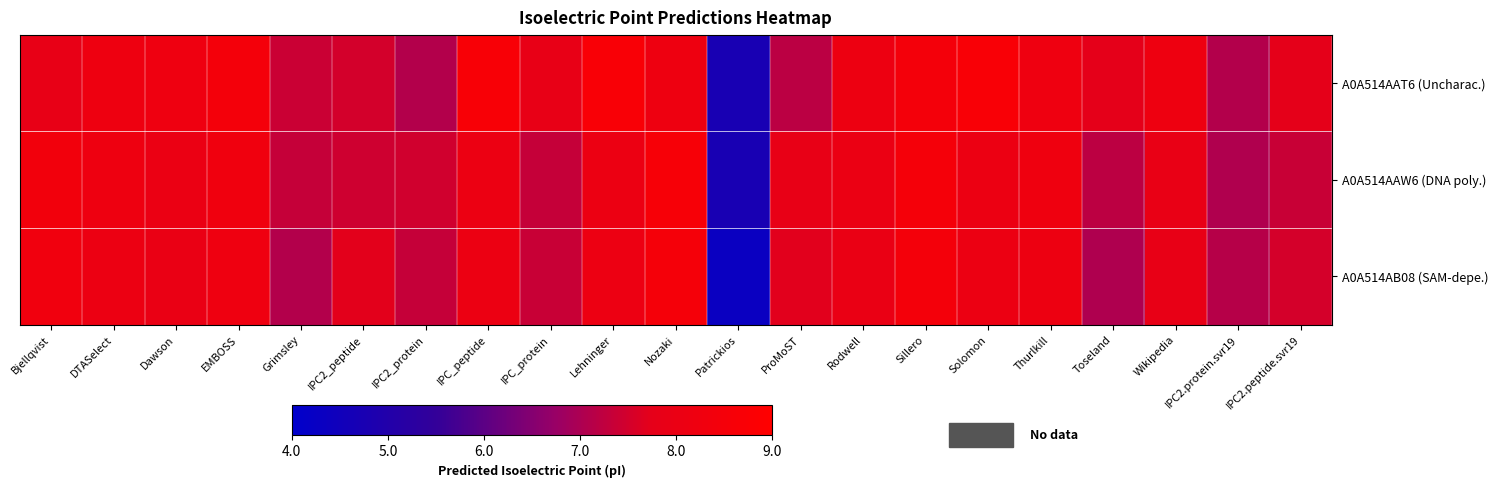

What is the maximum value shown in the chart?

8.7